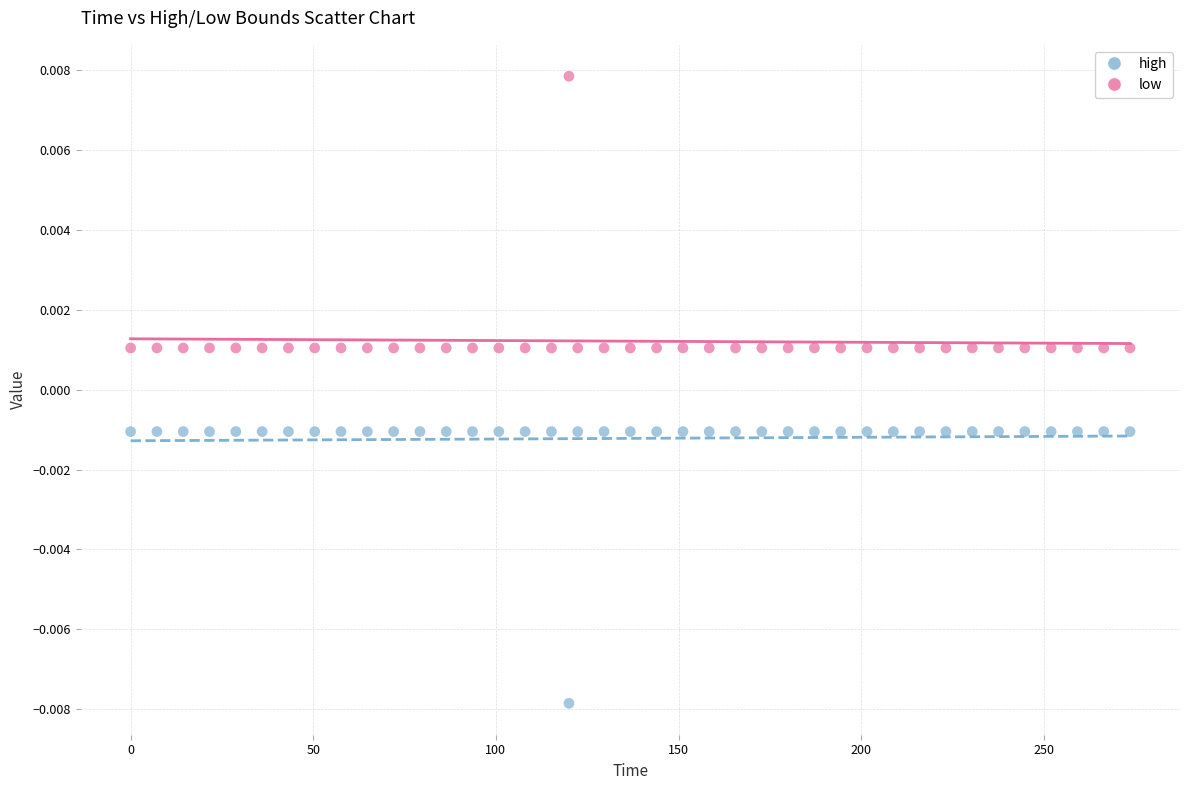

Across all data points, what is the range of X values (max minus min)?

273.6